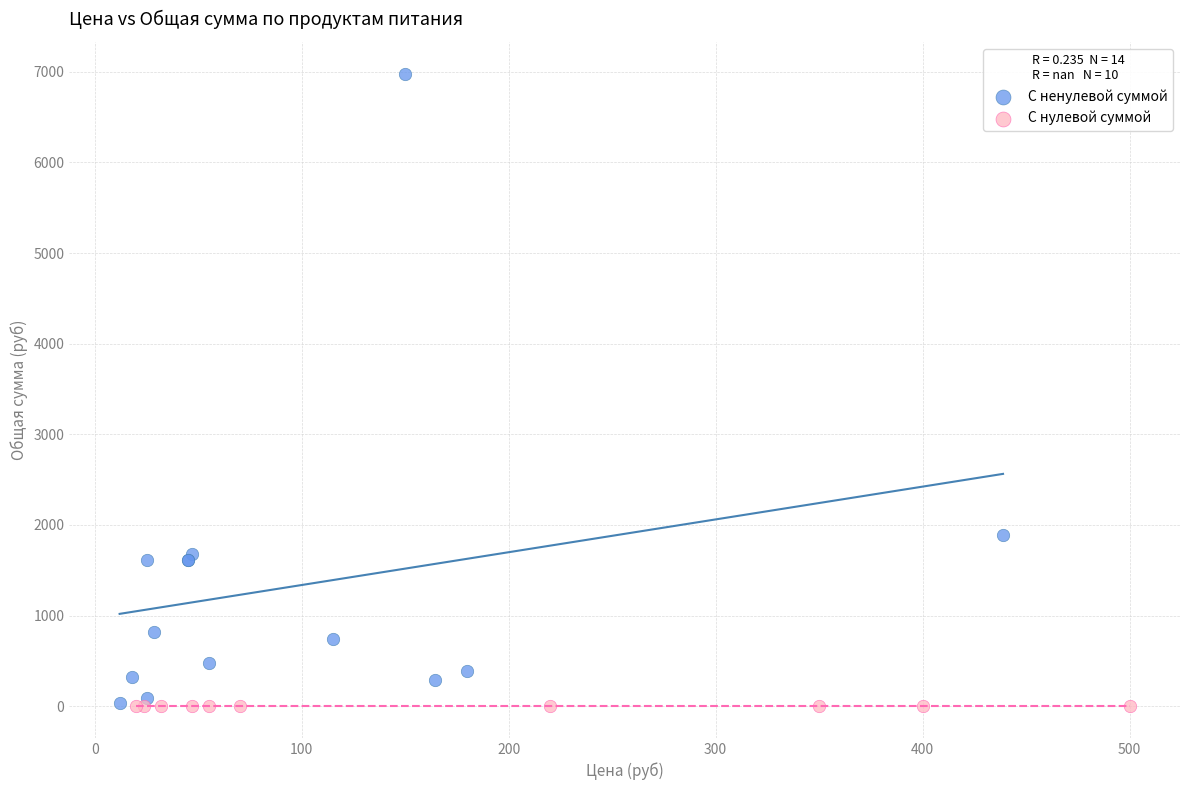

Which series contains the highest Y value?

С ненулевой суммой